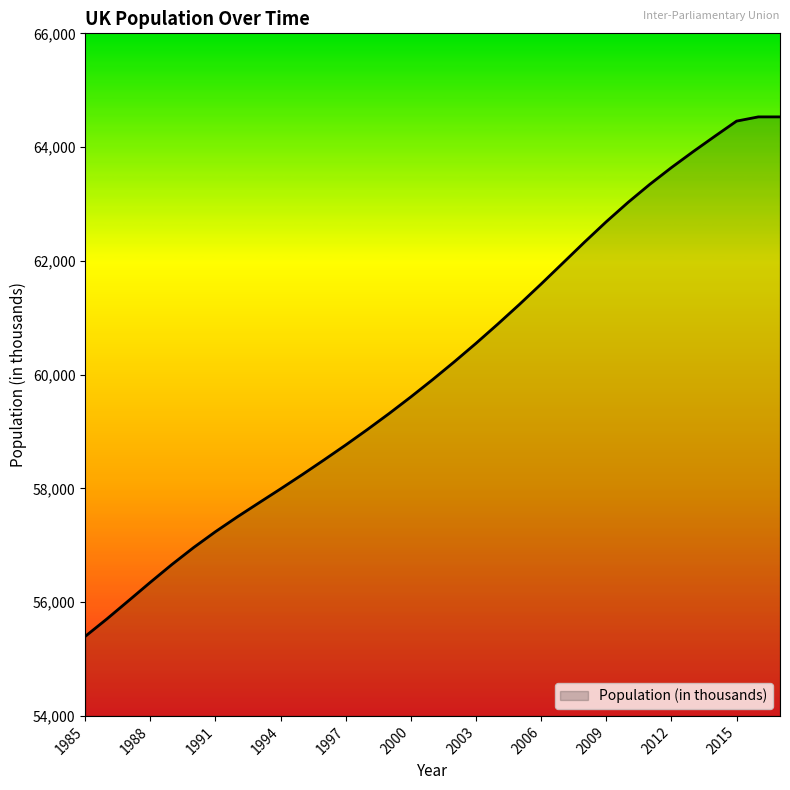

What is the greatest value displayed?

64531